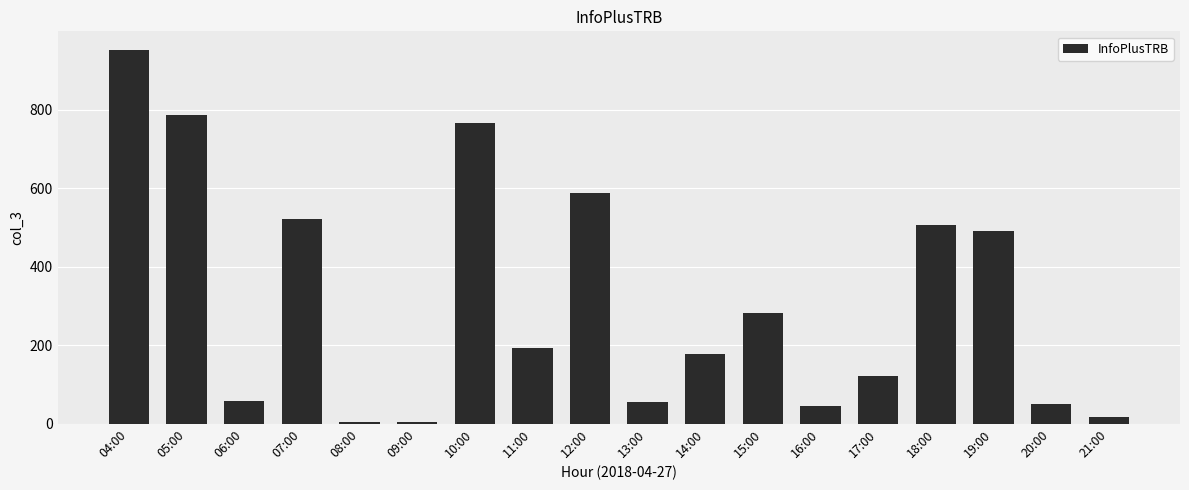

Between 17:00 and 11:00, which is larger?

11:00